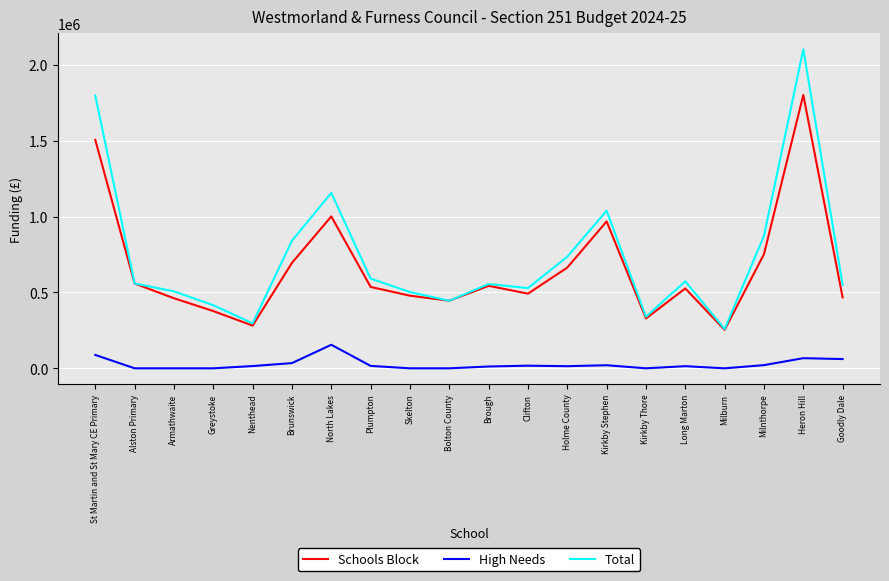

What is the sum of all High Needs values?

534942.9